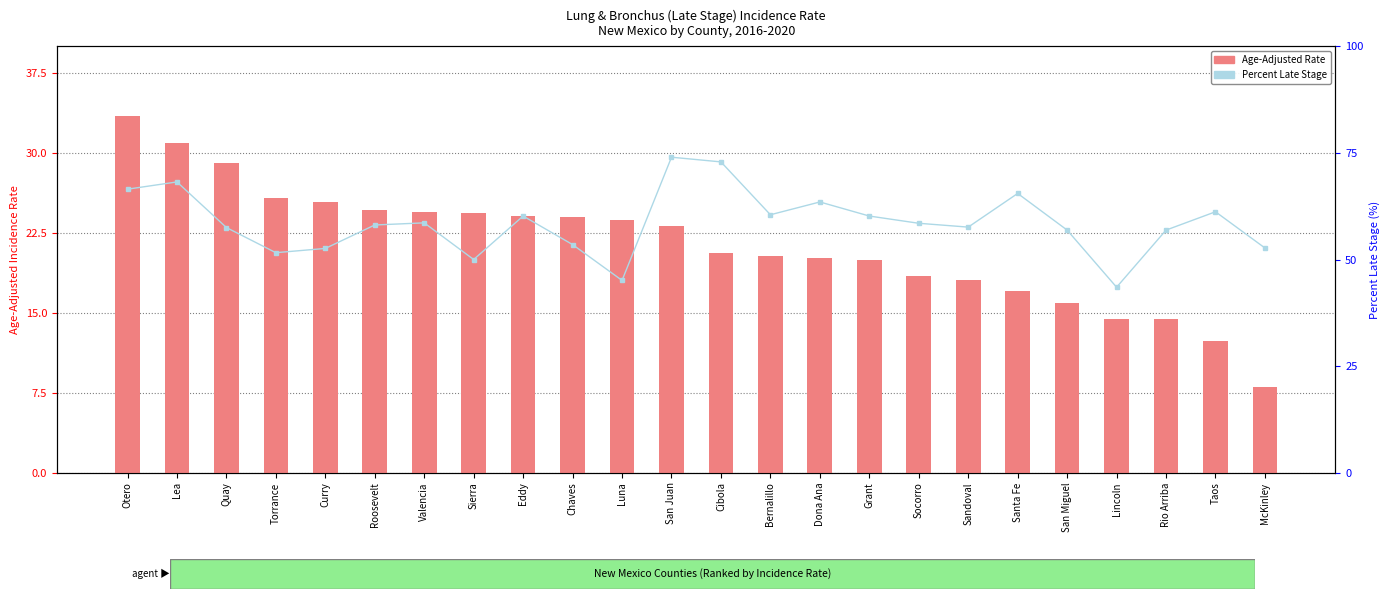

What is the difference between the highest and lowest values at McKinley?

44.7